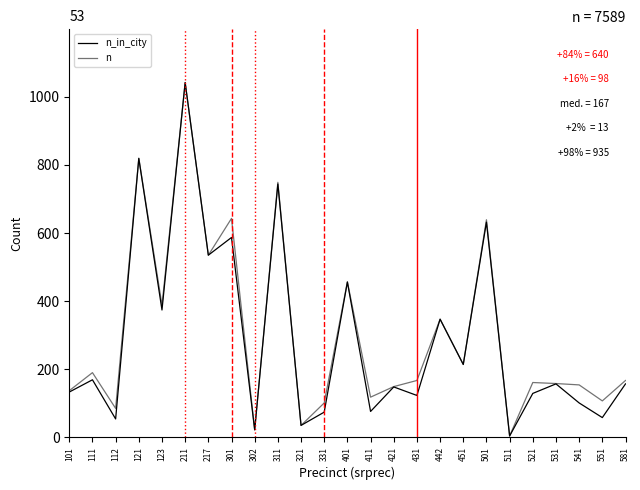

Is this an area chart (filled region under the line)?

No